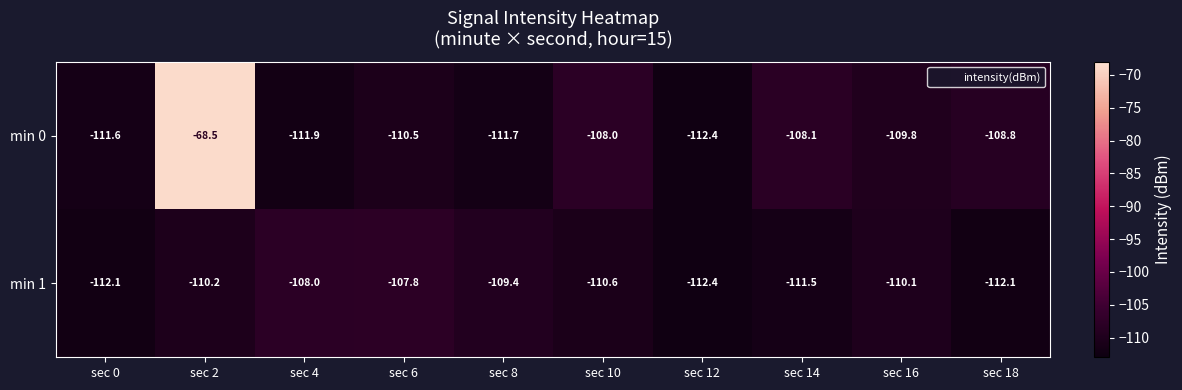

Which series has the largest total across all categories?

min 0